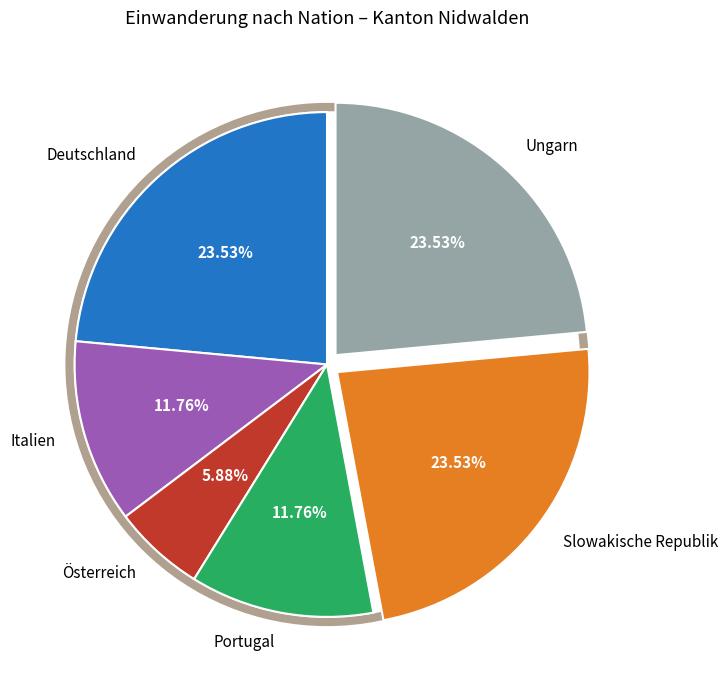

Is the sum of Österreich and Portugal greater than half?

No